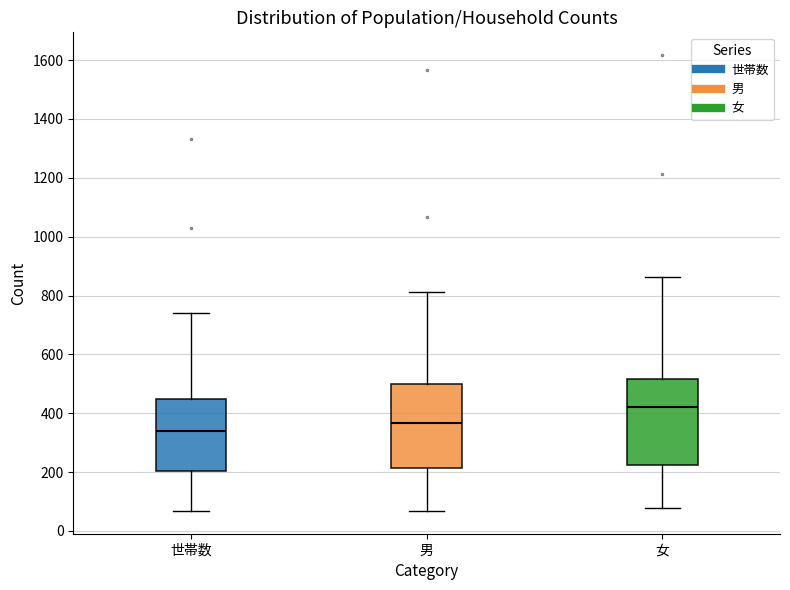

Which box's median line is the lowest?

世帯数